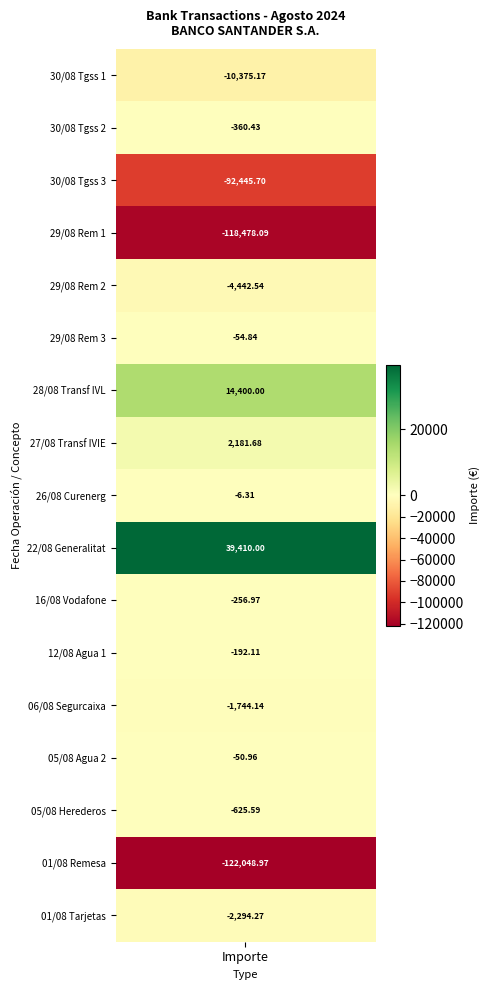

List the labels in order of value, largest first.

22/08/2024, 28/08/2024, 27/08/2024, 26/08/2024, 05/08/2024_1, 29/08/2024_3, 12/08/2024, 16/08/2024, 30/08/2024_2, 05/08/2024_2, 06/08/2024, 01/08/2024_2, 29/08/2024_2, 30/08/2024_1, 30/08/2024_3, 29/08/2024_1, 01/08/2024_1